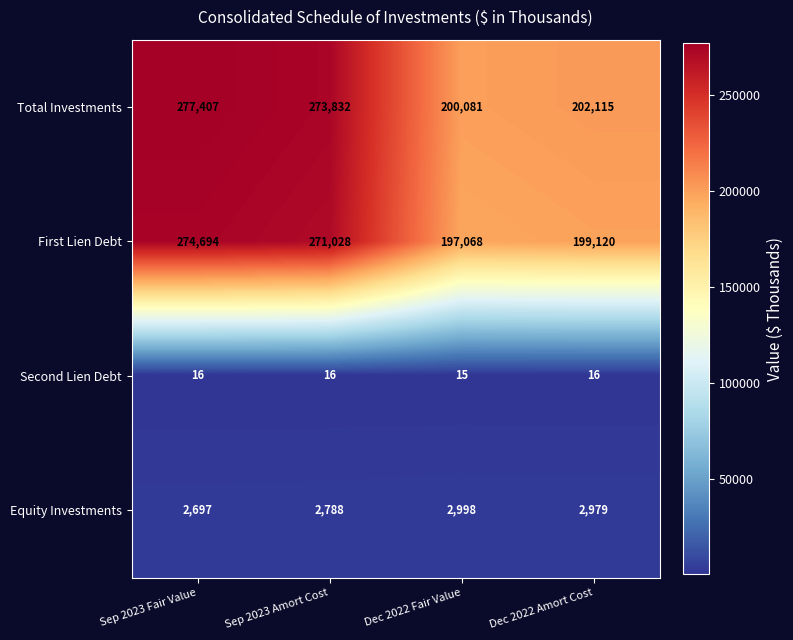

Which series has the largest total across all categories?

Total Investments